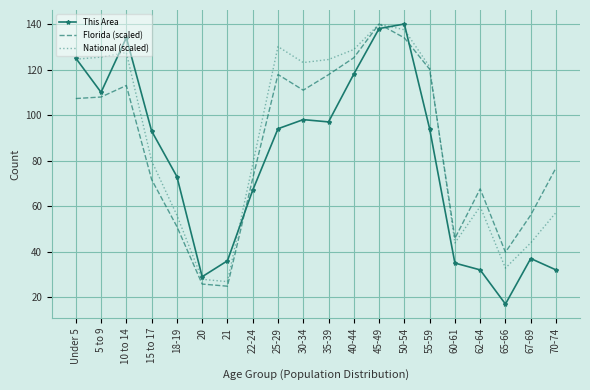

What is the average value of the Florida (scaled) series?

86.3